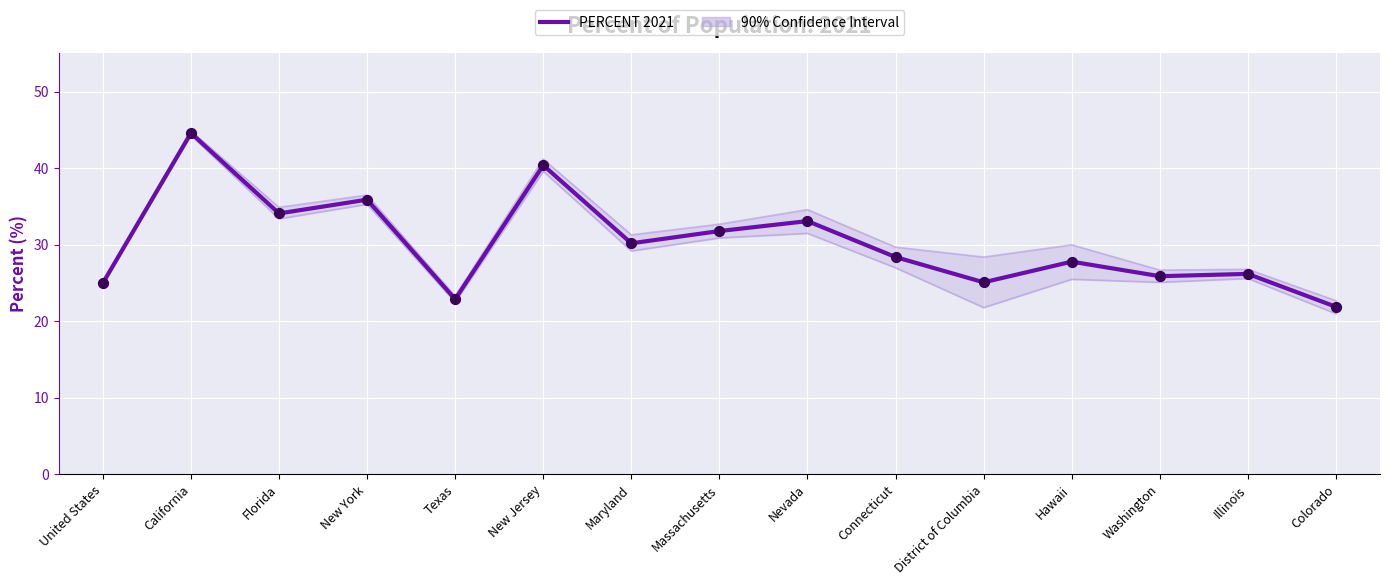

Is the value of PERCENT 2021 at United States greater than the value of 90% CI Upper at New Jersey?

No